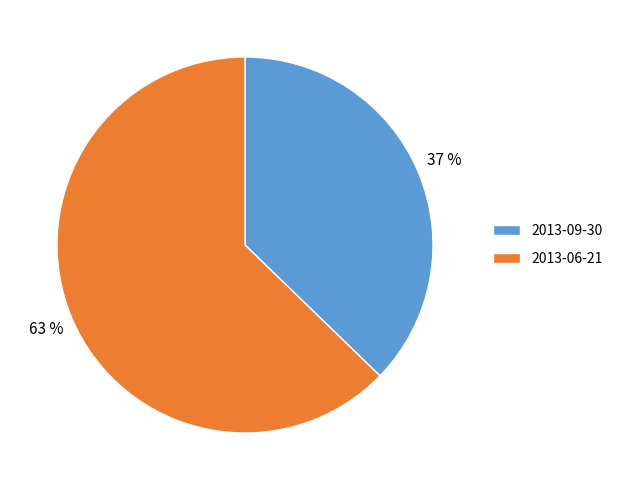

Is the sum of 2013-06-21 and 2013-09-30 greater than half?

Yes